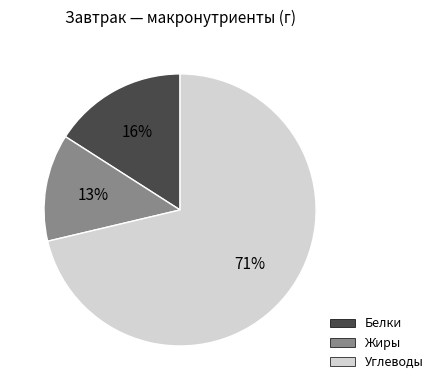

To the nearest percent, what is the average slice percentage?

33%